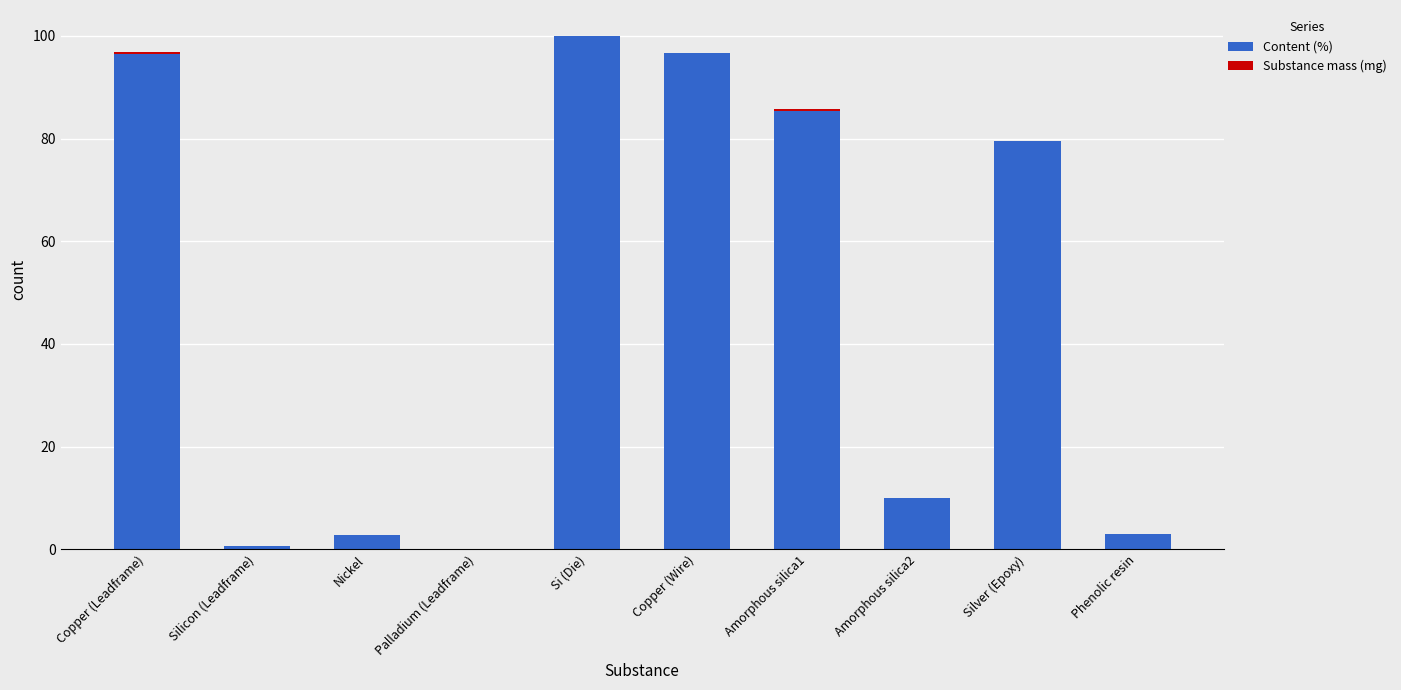

Which category has the highest value in the Content (%) series?

Si (Die)